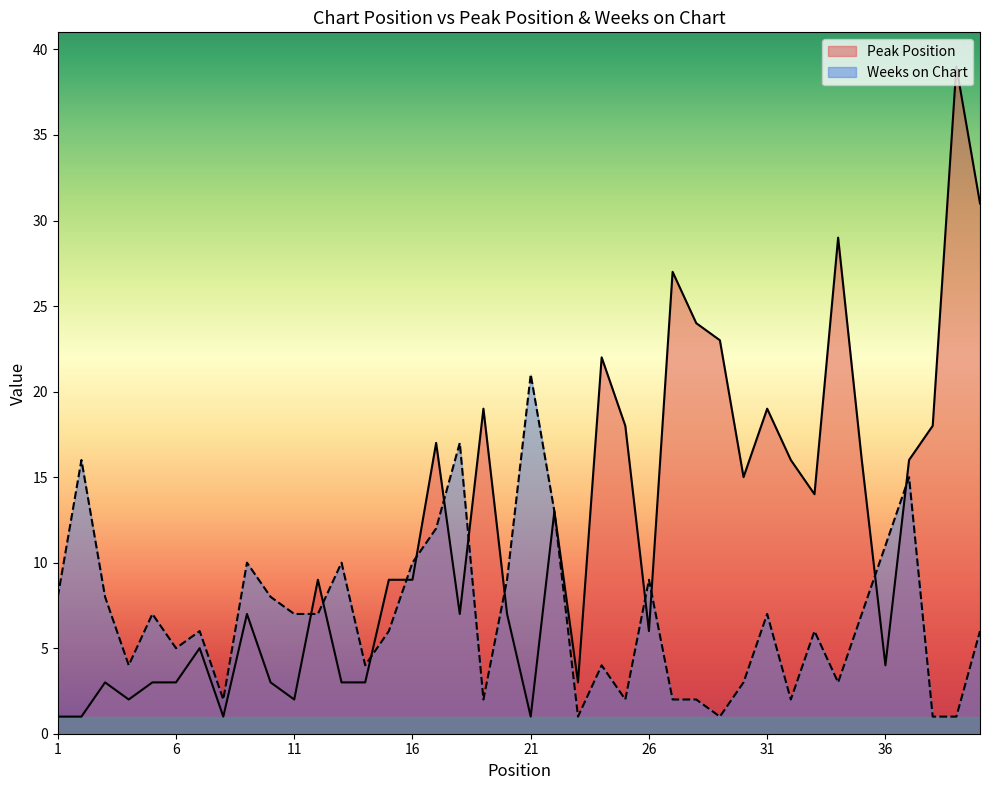

At which category is the sum across all series the highest?

39